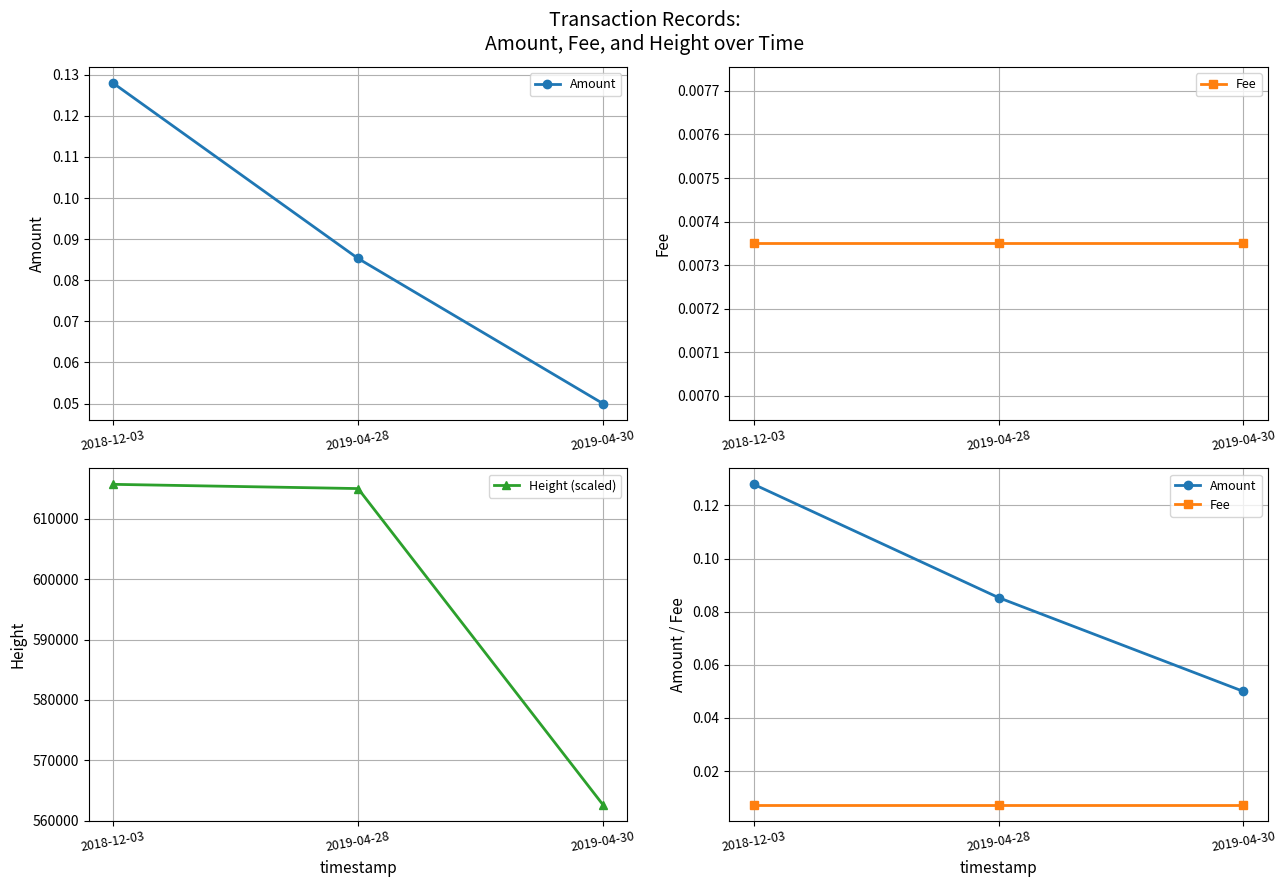

At which category is the sum across all series the highest?

2018-12-03